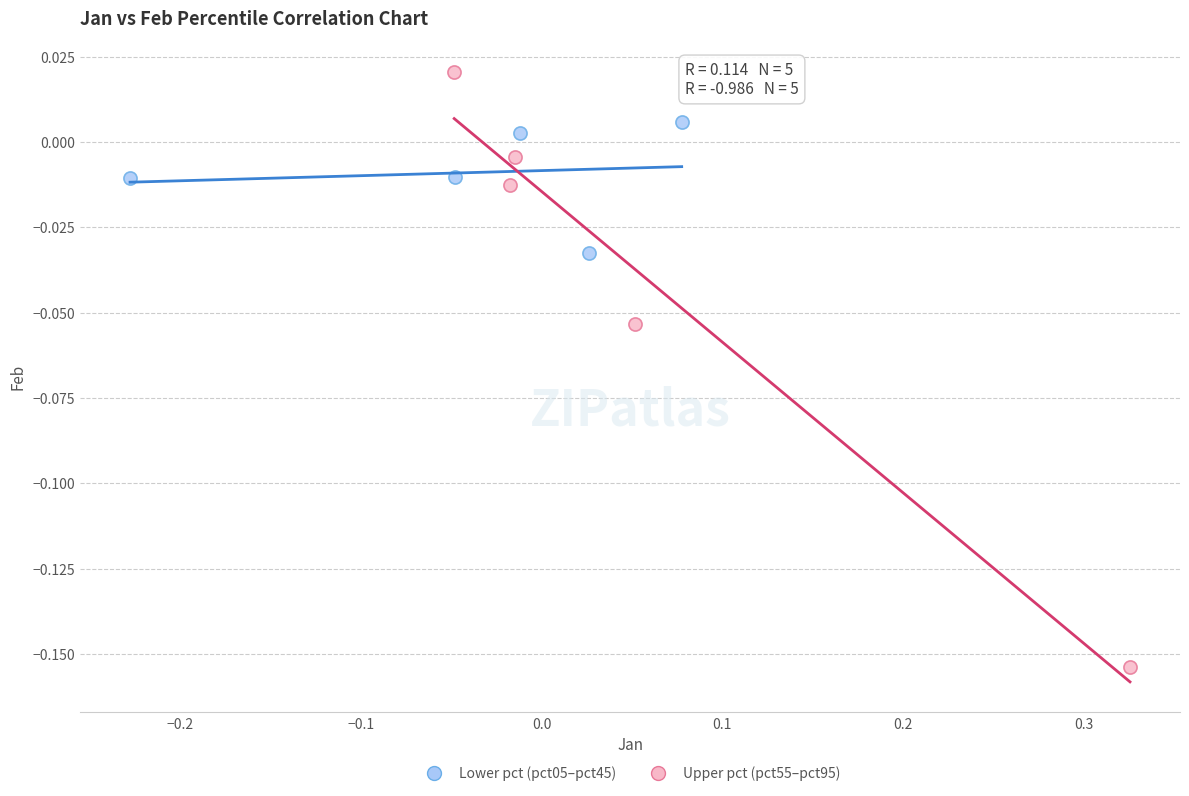

Which series has the widest spread of Y values?

Upper pct (pct55–pct95)